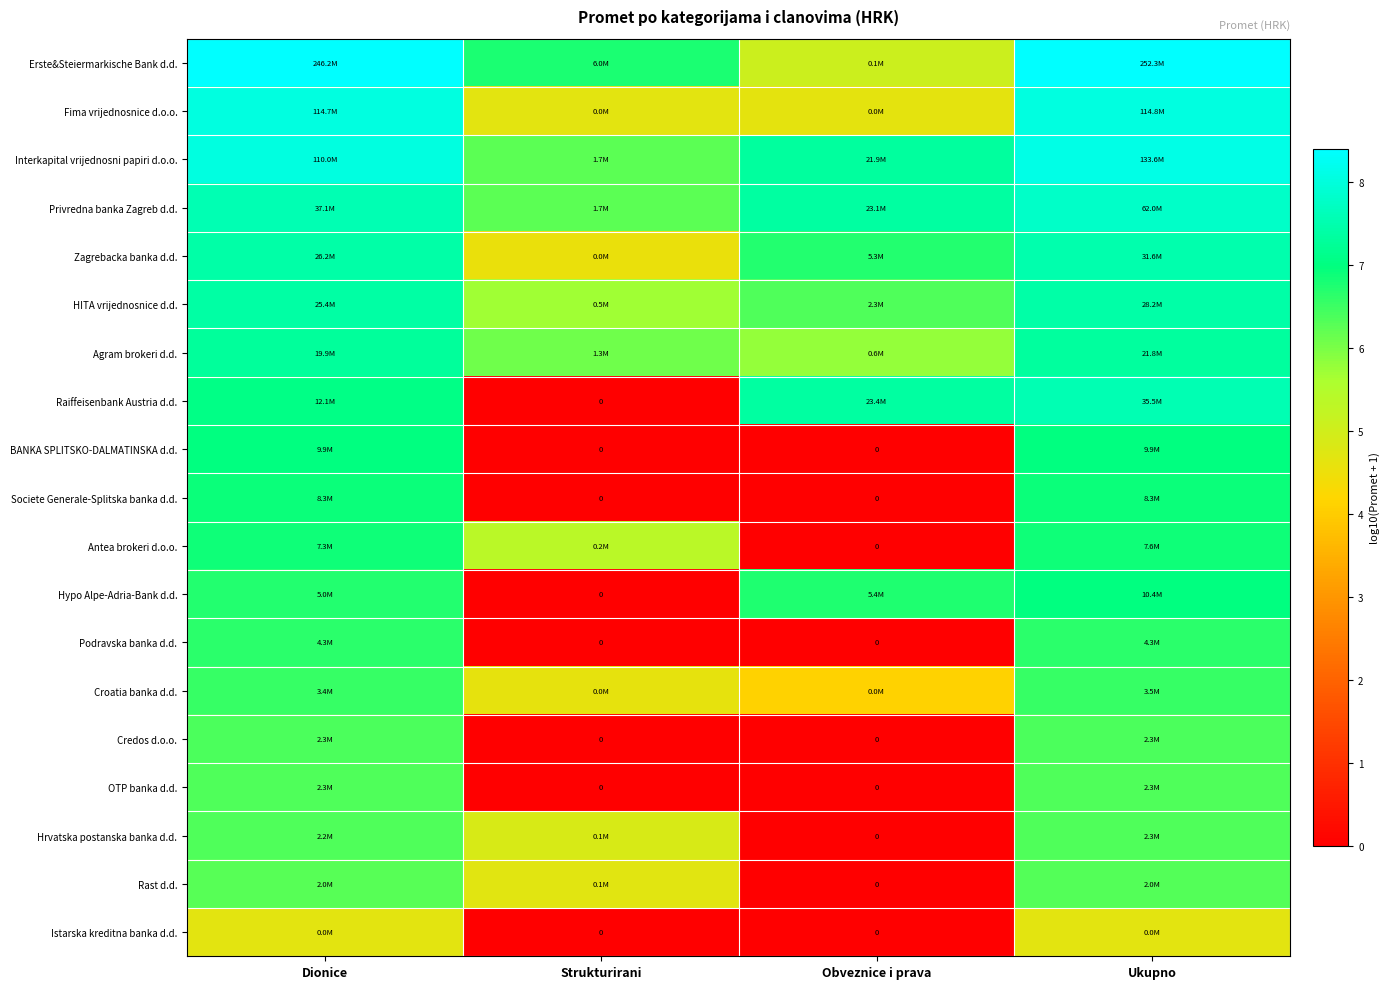

At which category is the sum across all series the highest?

Ukupno